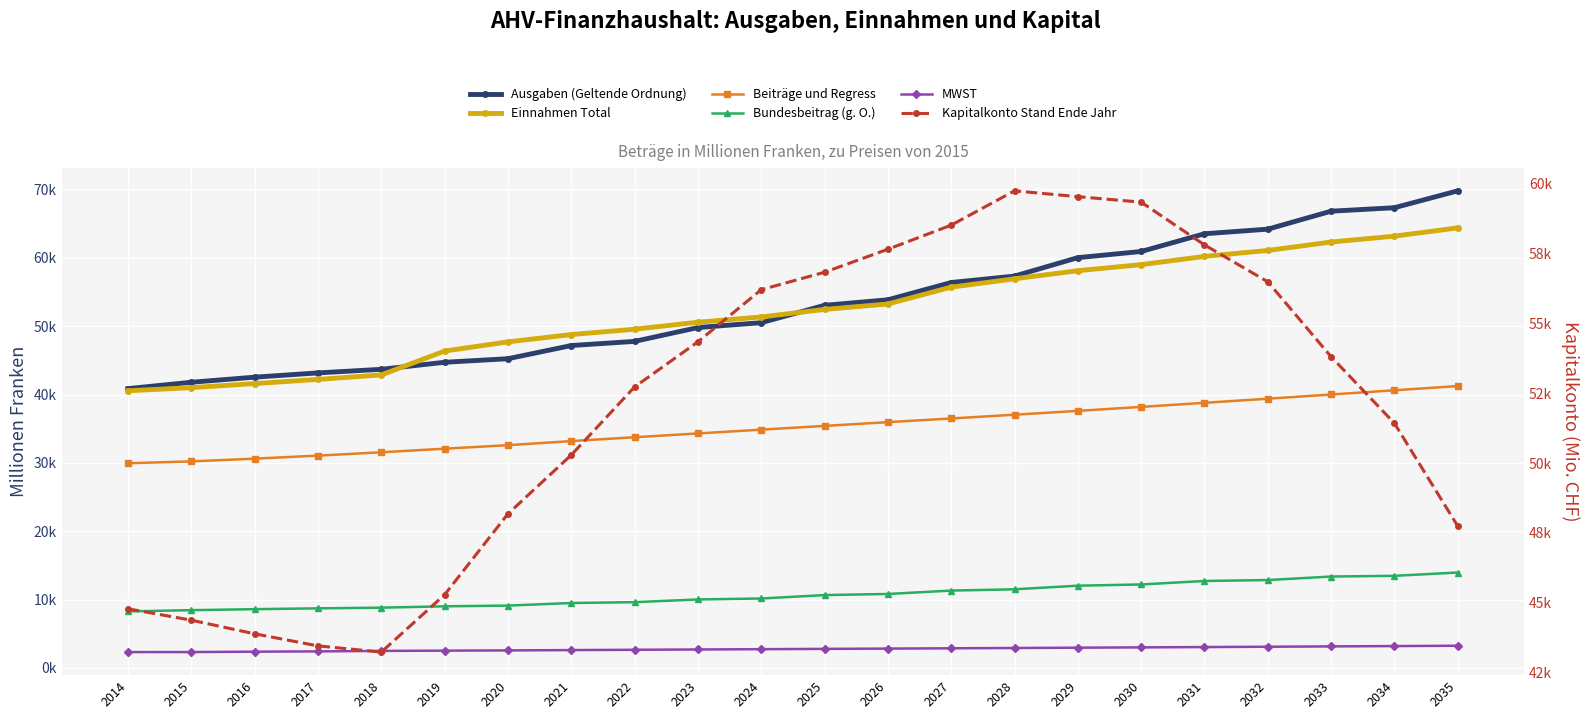

What is the approximate value of Ausgaben (Geltende Ordnung) at 2029?

60022.8